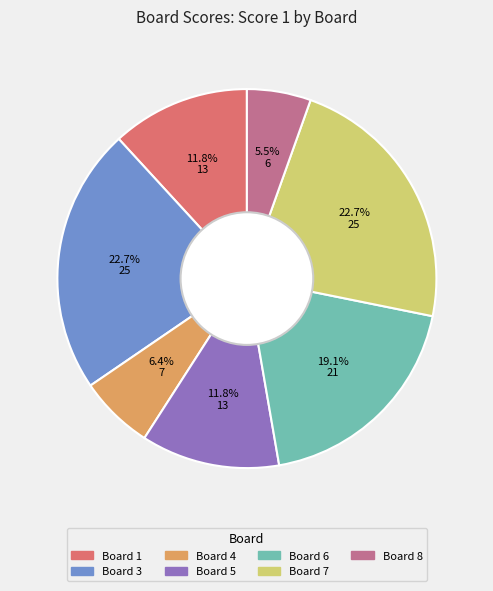

Does any single category account for the majority?

No